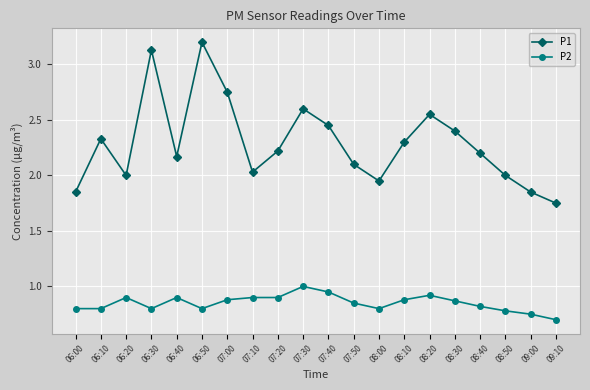

How many distinct data groups are displayed?

2